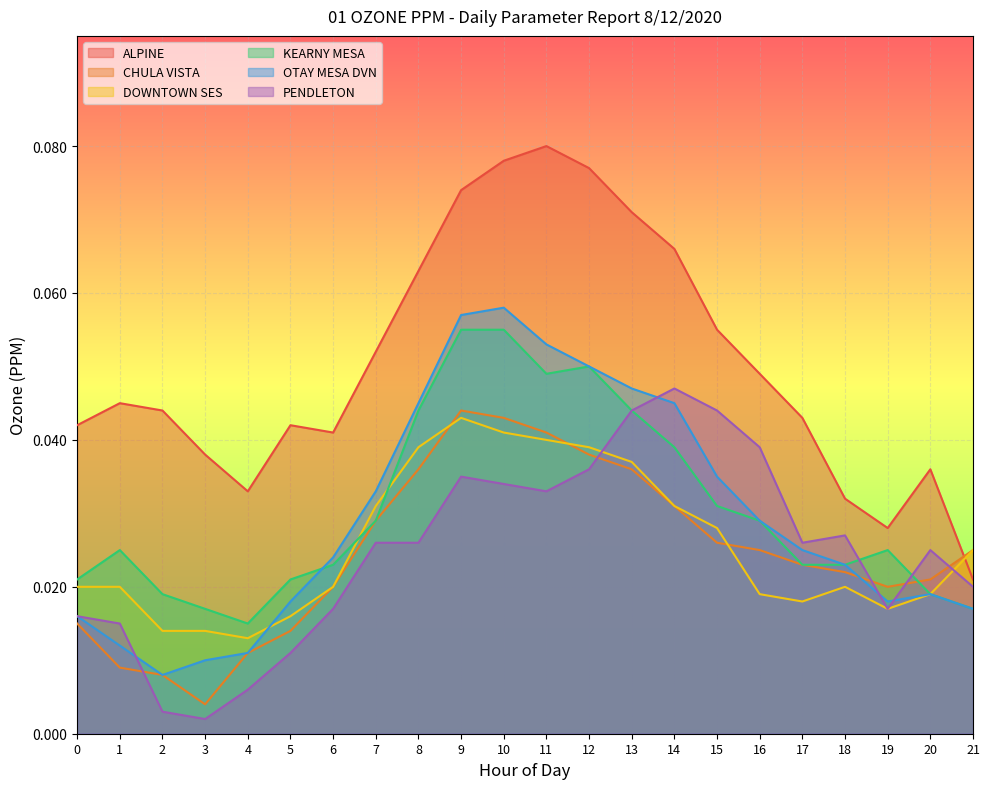

Reading left to right, what are all the values shown in this chart?

ALPINE: 0=0.0	1=0.0	2=0.0	3=0.0	4=0.0	5=0.0	6=0.0	7=0.1	8=0.1	9=0.1	10=0.1	11=0.1	12=0.1	13=0.1	14=0.1	15=0.1	16=0.0	17=0.0	18=0.0	19=0.0	20=0.0	21=0.0
CHULA VISTA: 0=0.0	1=0.0	2=0.0	3=0.0	4=0.0	5=0.0	6=0.0	7=0.0	8=0.0	9=0.0	10=0.0	11=0.0	12=0.0	13=0.0	14=0.0	15=0.0	16=0.0	17=0.0	18=0.0	19=0.0	20=0.0	21=0.0
DOWNTOWN SES: 0=0.0	1=0.0	2=0.0	3=0.0	4=0.0	5=0.0	6=0.0	7=0.0	8=0.0	9=0.0	10=0.0	11=0.0	12=0.0	13=0.0	14=0.0	15=0.0	16=0.0	17=0.0	18=0.0	19=0.0	20=0.0	21=0.0
KEARNY MESA: 0=0.0	1=0.0	2=0.0	3=0.0	4=0.0	5=0.0	6=0.0	7=0.0	8=0.0	9=0.1	10=0.1	11=0.0	12=0.1	13=0.0	14=0.0	15=0.0	16=0.0	17=0.0	18=0.0	19=0.0	20=0.0	21=0.0
OTAY MESA DVN: 0=0.0	1=0.0	2=0.0	3=0.0	4=0.0	5=0.0	6=0.0	7=0.0	8=0.0	9=0.1	10=0.1	11=0.1	12=0.1	13=0.0	14=0.0	15=0.0	16=0.0	17=0.0	18=0.0	19=0.0	20=0.0	21=0.0
PENDLETON: 0=0.0	1=0.0	2=0.0	3=0.0	4=0.0	5=0.0	6=0.0	7=0.0	8=0.0	9=0.0	10=0.0	11=0.0	12=0.0	13=0.0	14=0.0	15=0.0	16=0.0	17=0.0	18=0.0	19=0.0	20=0.0	21=0.0